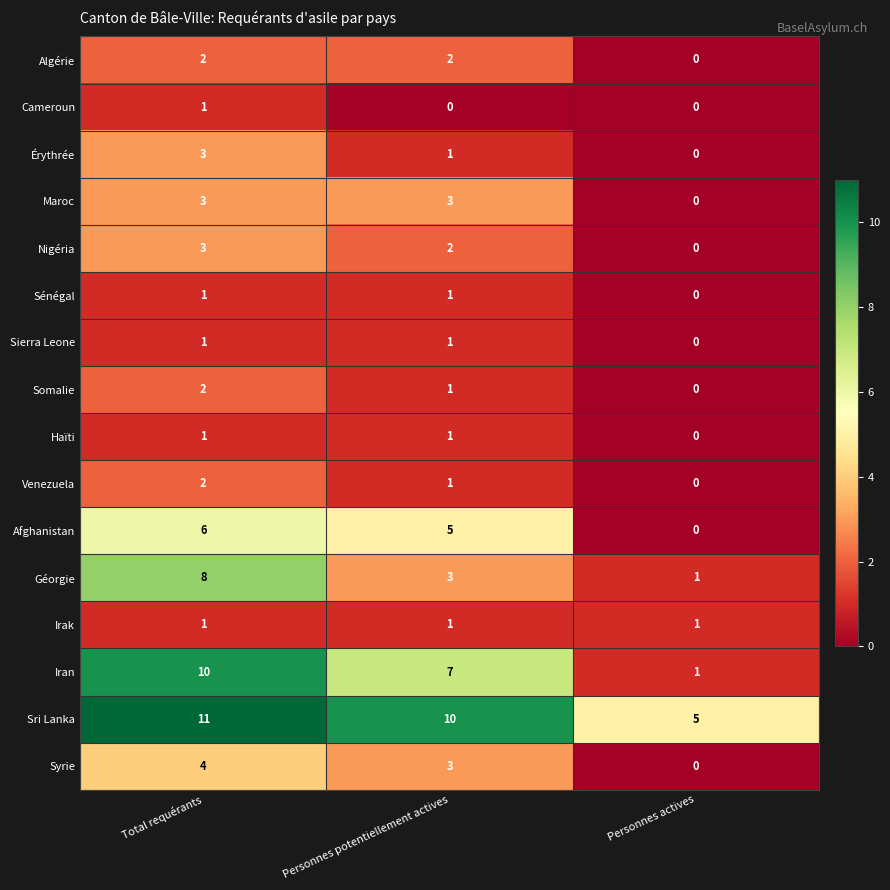

At which category does the chart reach its peak across all series?

Total requérants